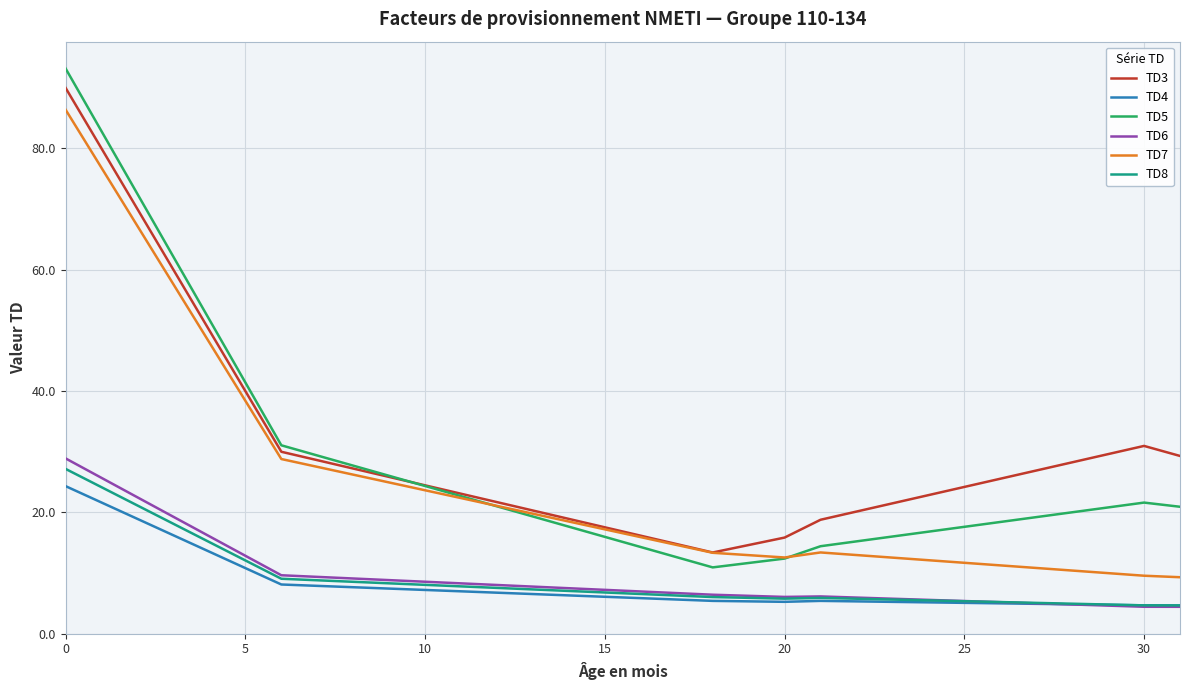

Which series has the widest spread of values?

TD5